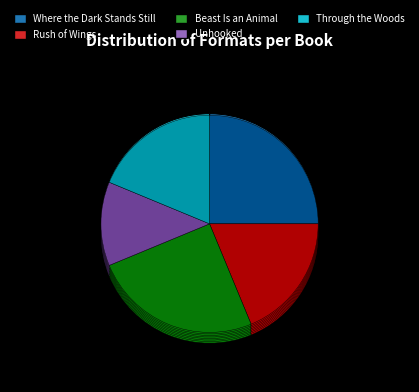

Is Through the Woods the majority of the pie?

No